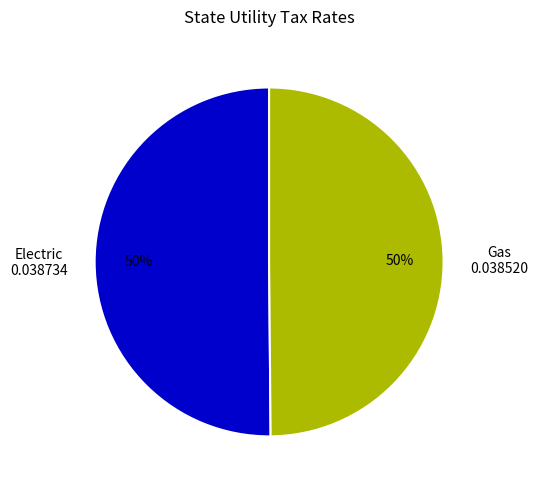

To the nearest percent, what portion does Electric represent?

50%